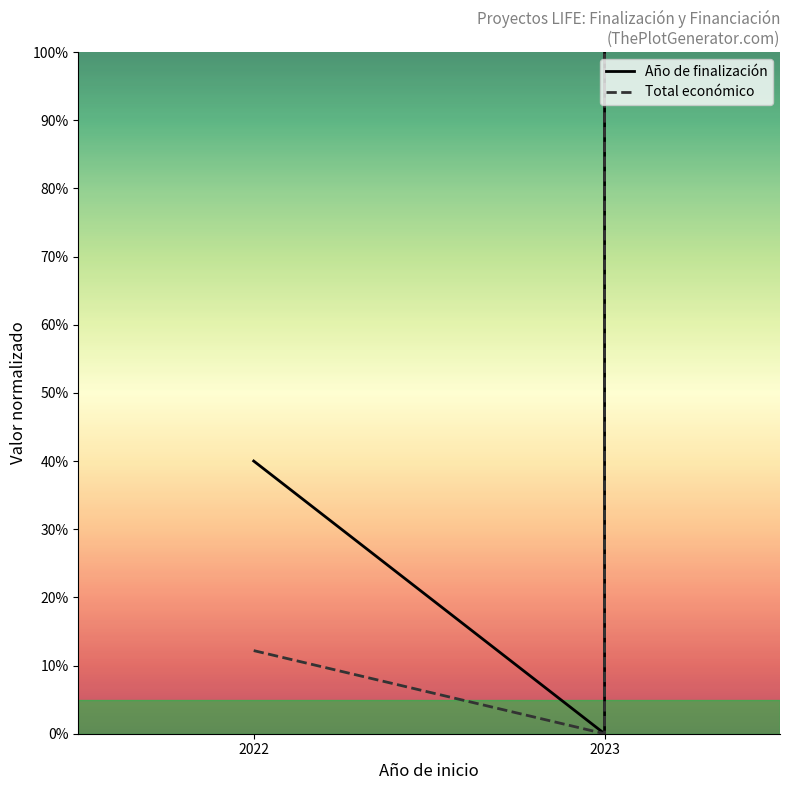

Rank the series by their maximum value, from lowest to highest.

Año de finalización, Total económico